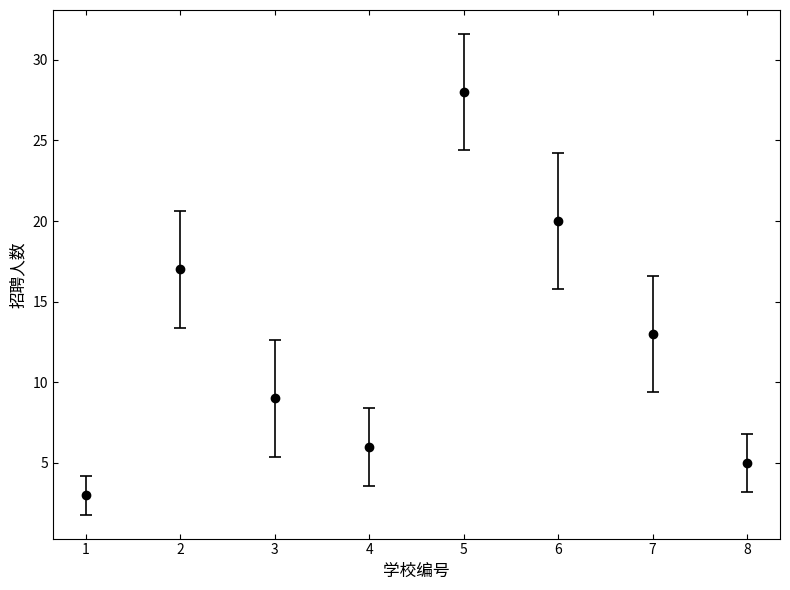

List the labels in order of value, largest first.

5, 6, 2, 7, 3, 4, 8, 1